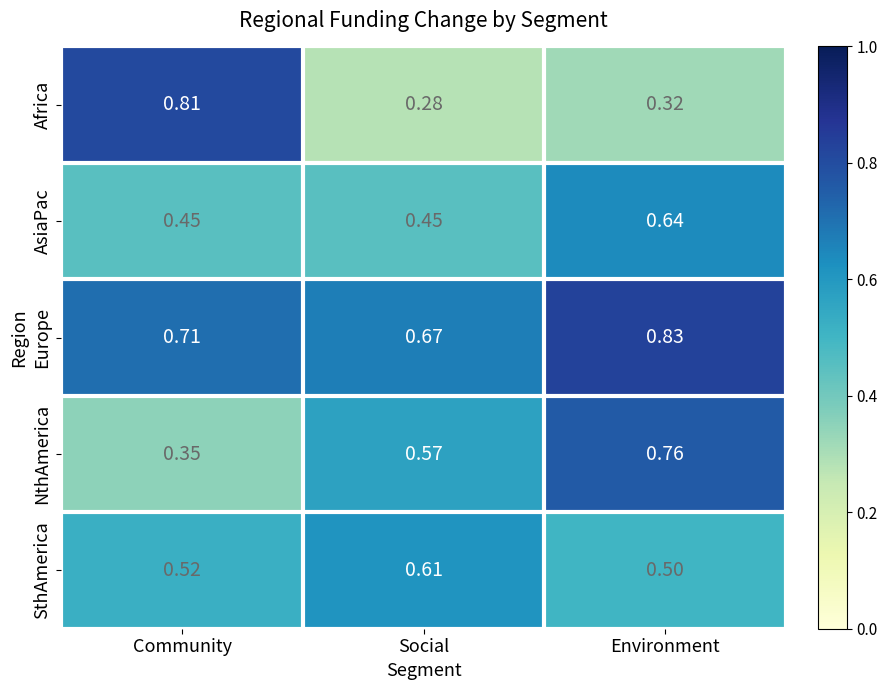

At Environment, list the series in order from smallest to largest.

Africa, SthAmerica, AsiaPac, NthAmerica, Europe